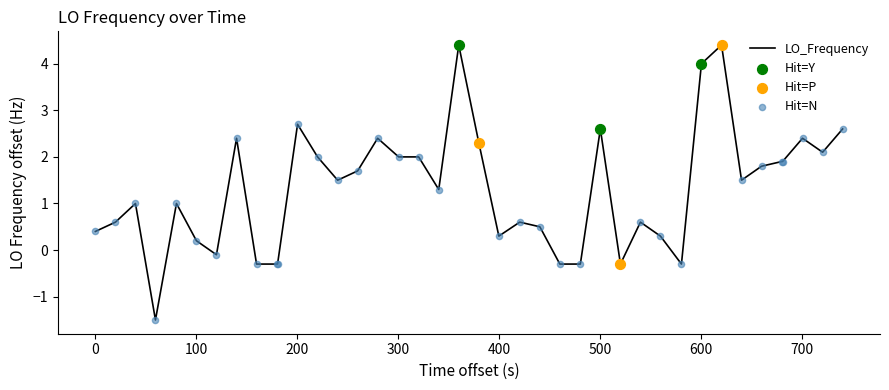

What is the difference between the maximum and minimum values?

5.9